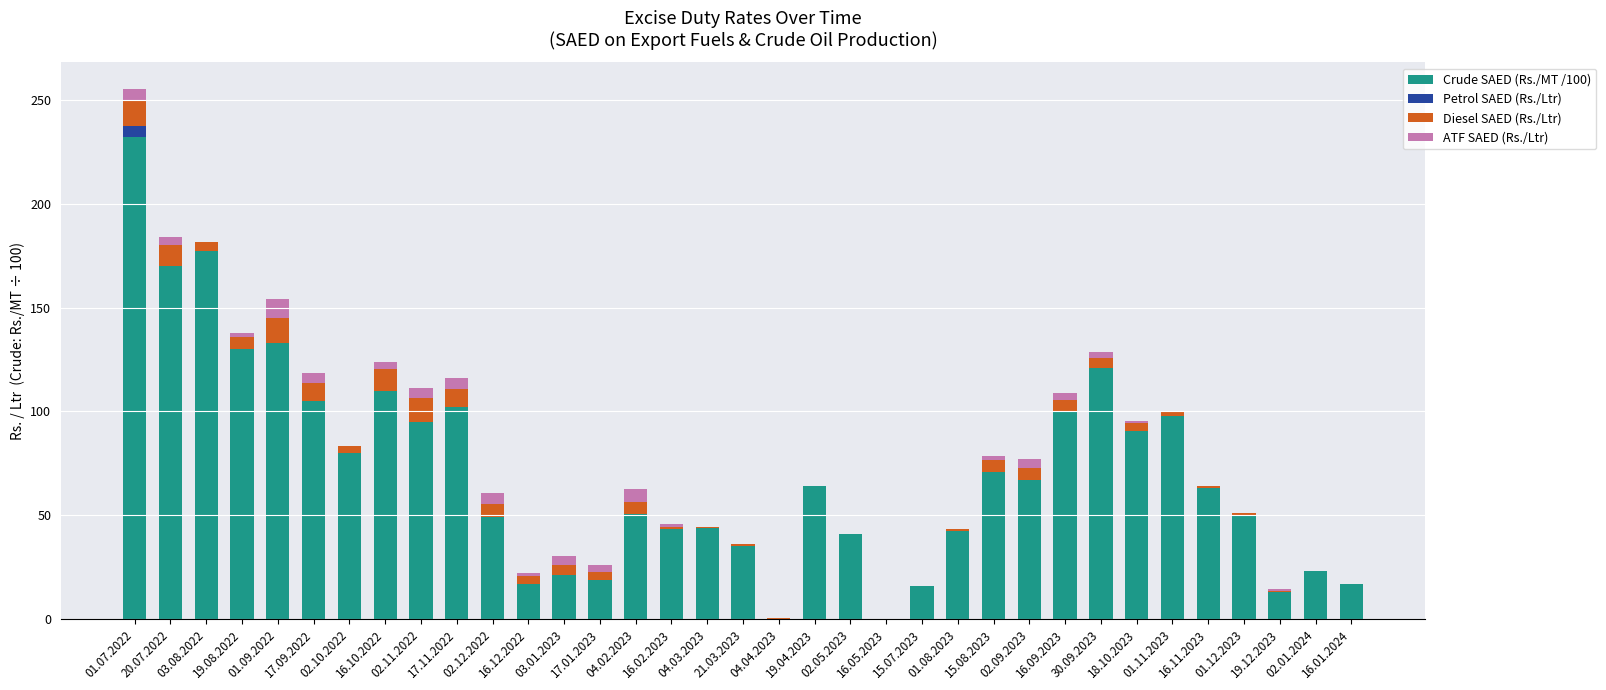

What is the sum of all Crude SAED (Rs./MT /100) values?

2491.0